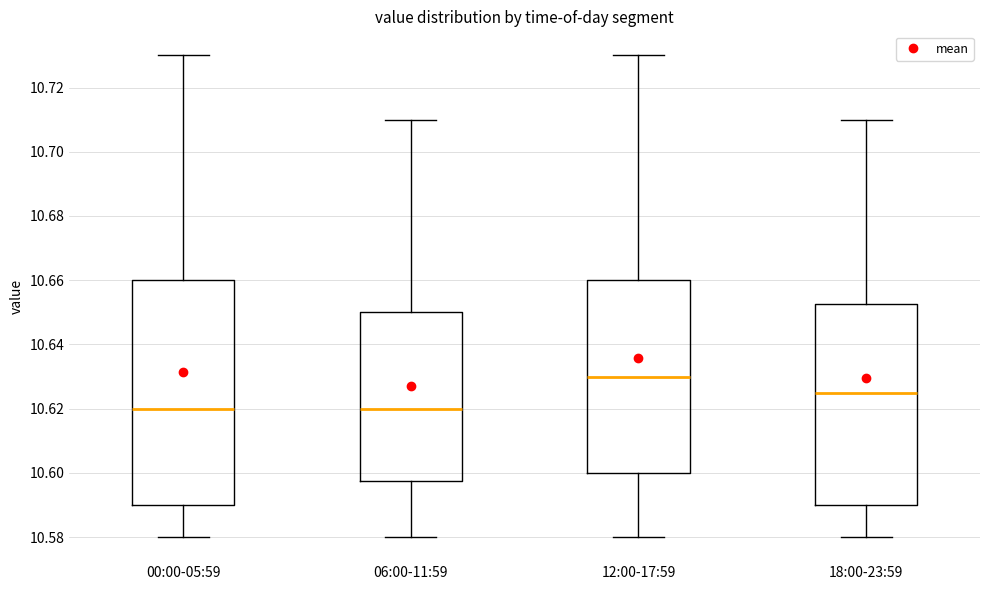

Which box's median line is the highest?

12:00-17:59